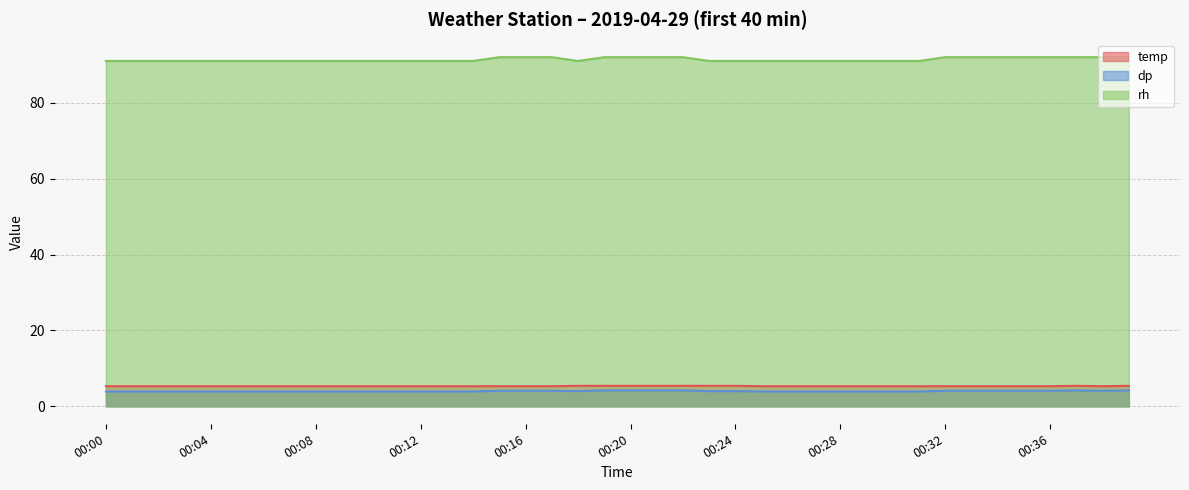

Rank the series at 00:18 from highest to lowest value.

rh, temp, dp